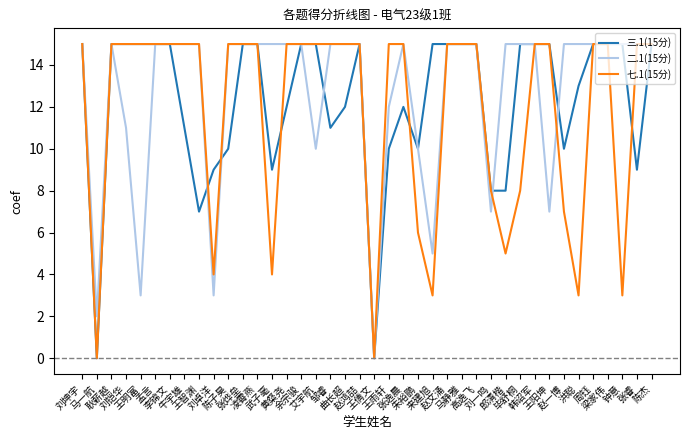

The 七.1(15分) series shows 25 at 周钰. True or false?

False